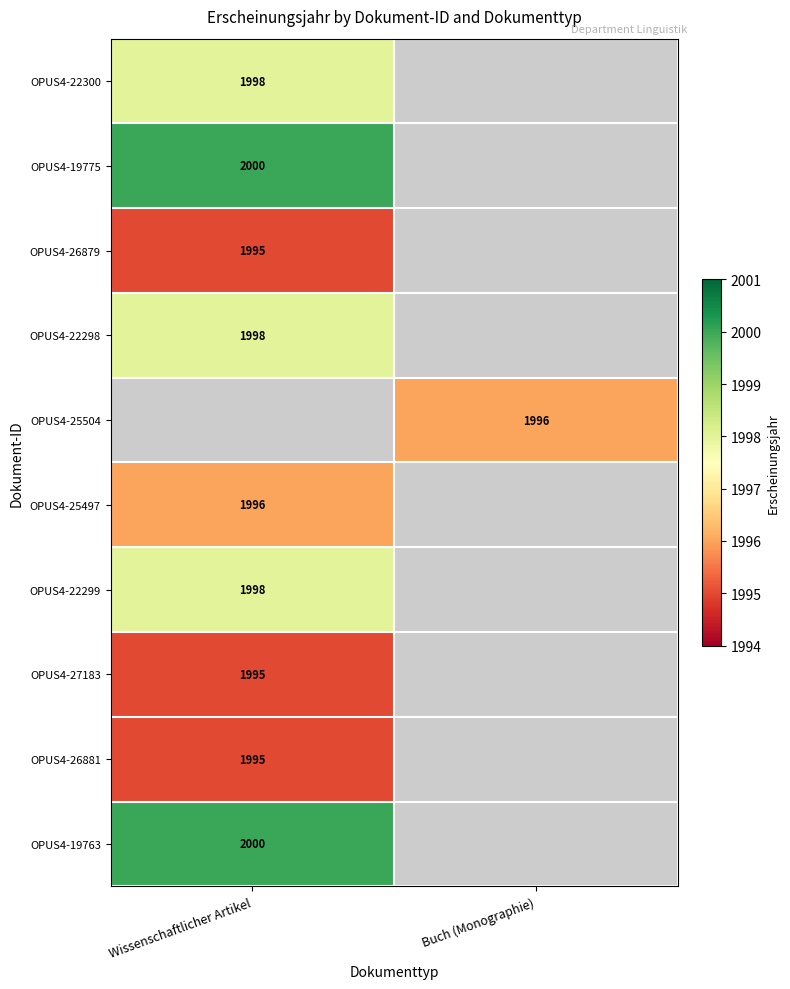

Which category has the highest value across all series?

Wissenschaftlicher Artikel